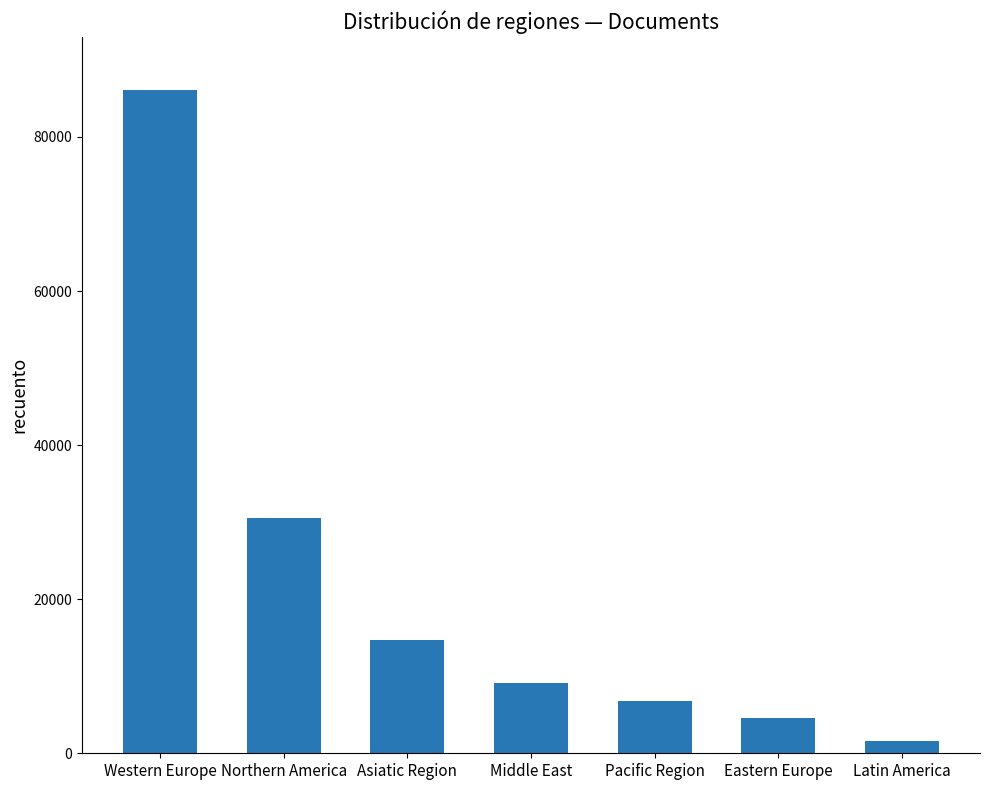

Rank the categories by value from highest to lowest.

Western Europe, Northern America, Asiatic Region, Middle East, Pacific Region, Eastern Europe, Latin America